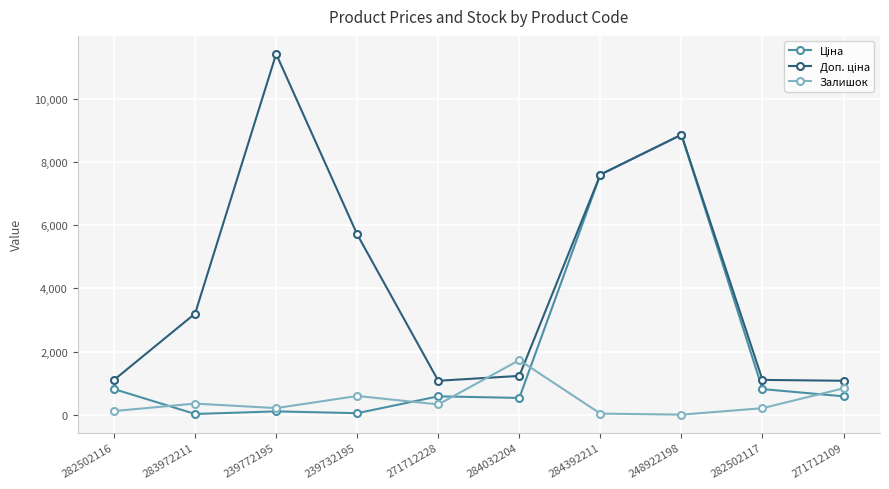

What is the greatest value displayed?

11410.0